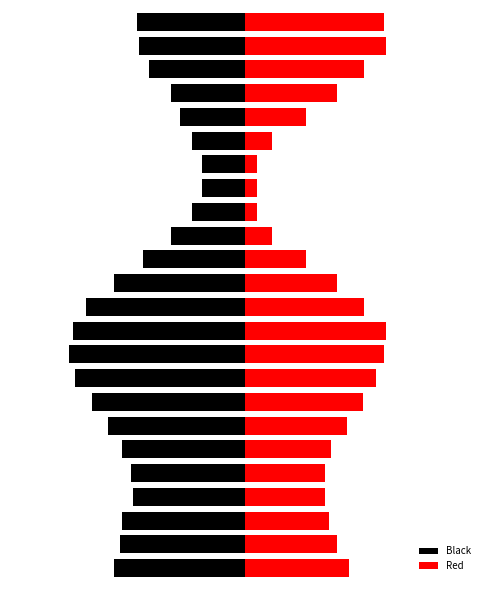

Where does the Black series first go above -5?

14